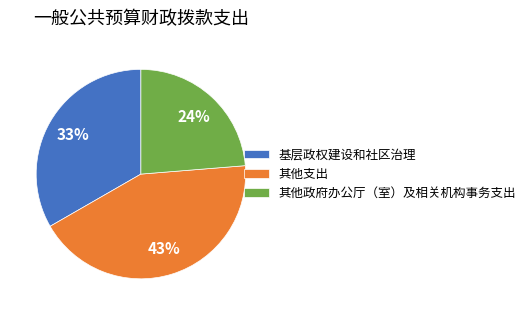

Which category has the smallest portion of the pie?

其他政府办公厅（室）及相关机构事务支出